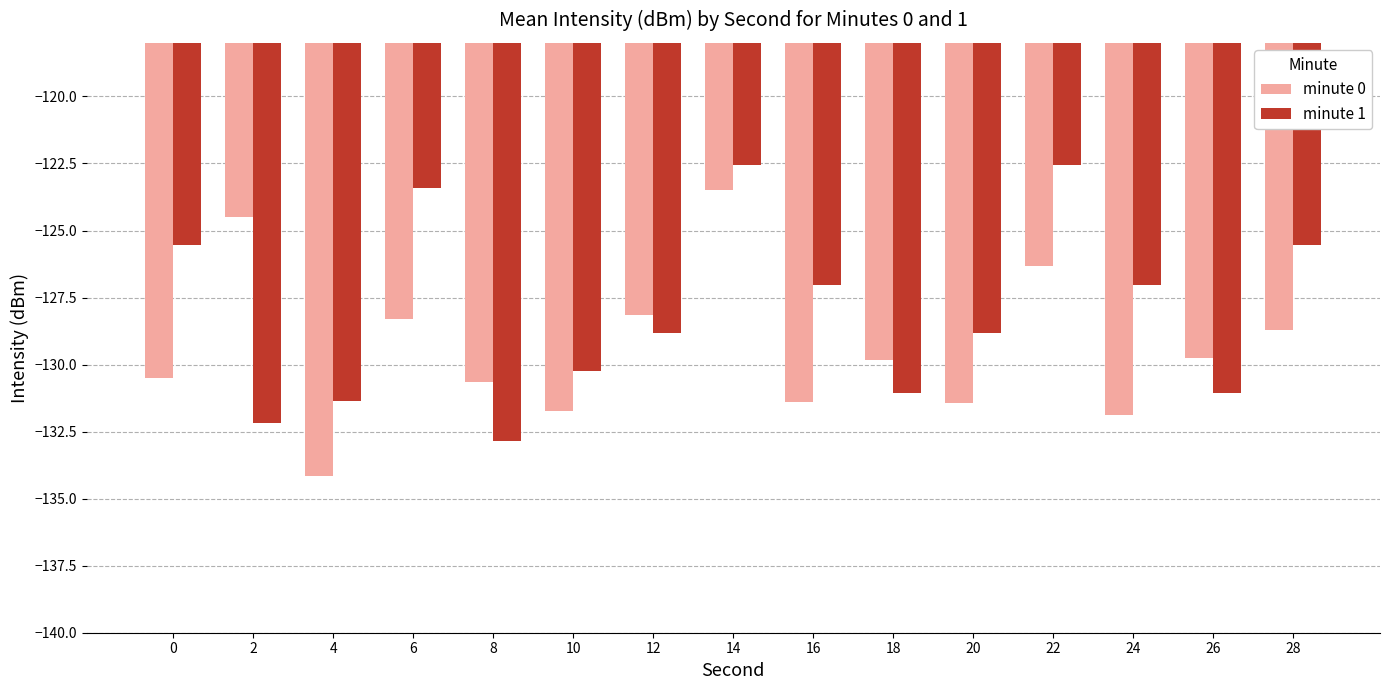

What is the sum of the minute 0 values at 0 and 16?

-261.9